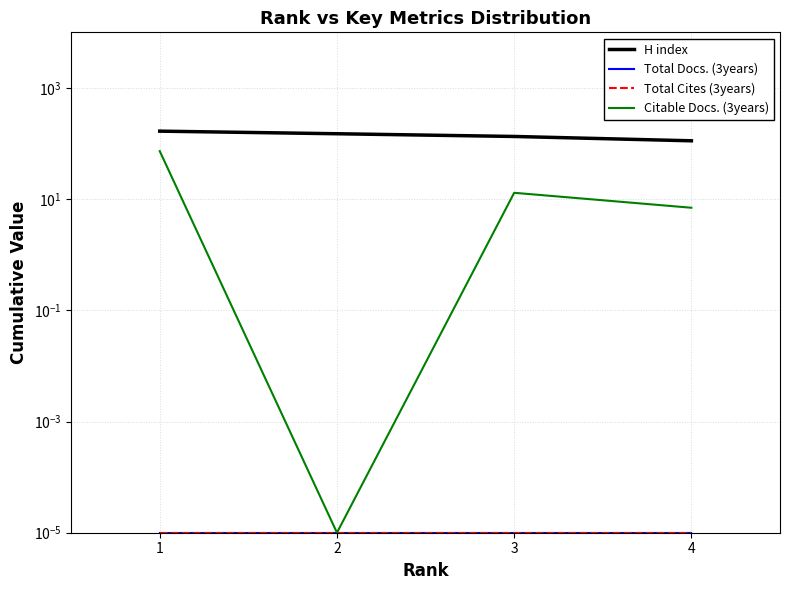

How many data points in Citable Docs. (3years) are above 13?

1